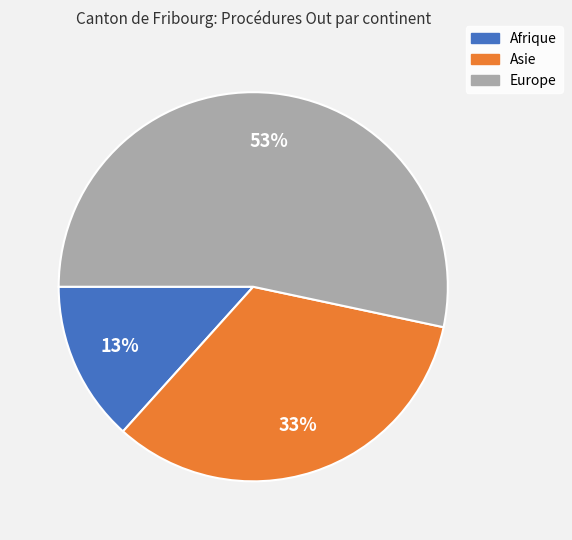

What percentage is the Asie slice, to the nearest percent?

33%